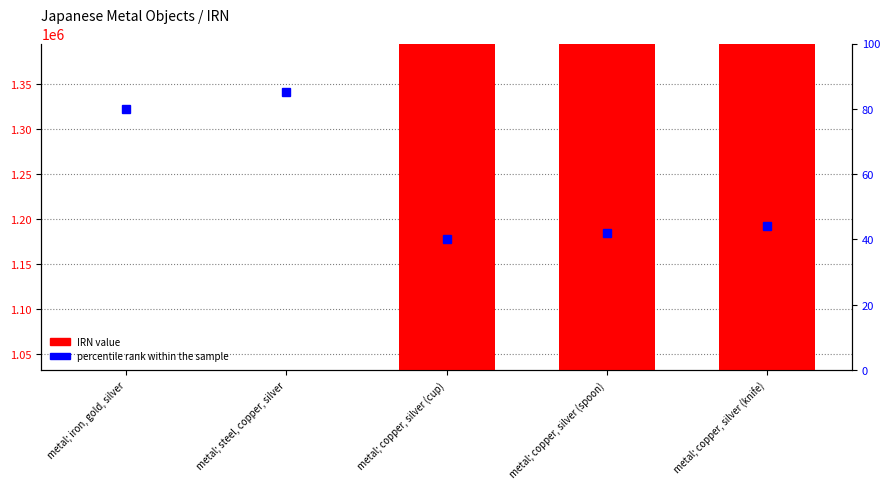

How many data points does each series have?

5